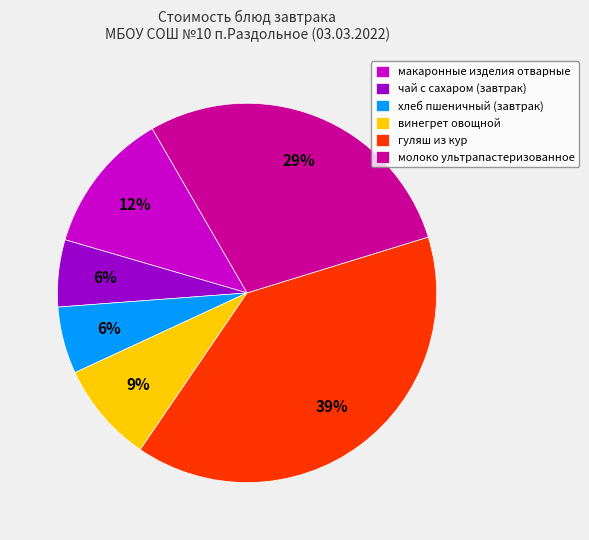

Count the number of slices in the pie.

6